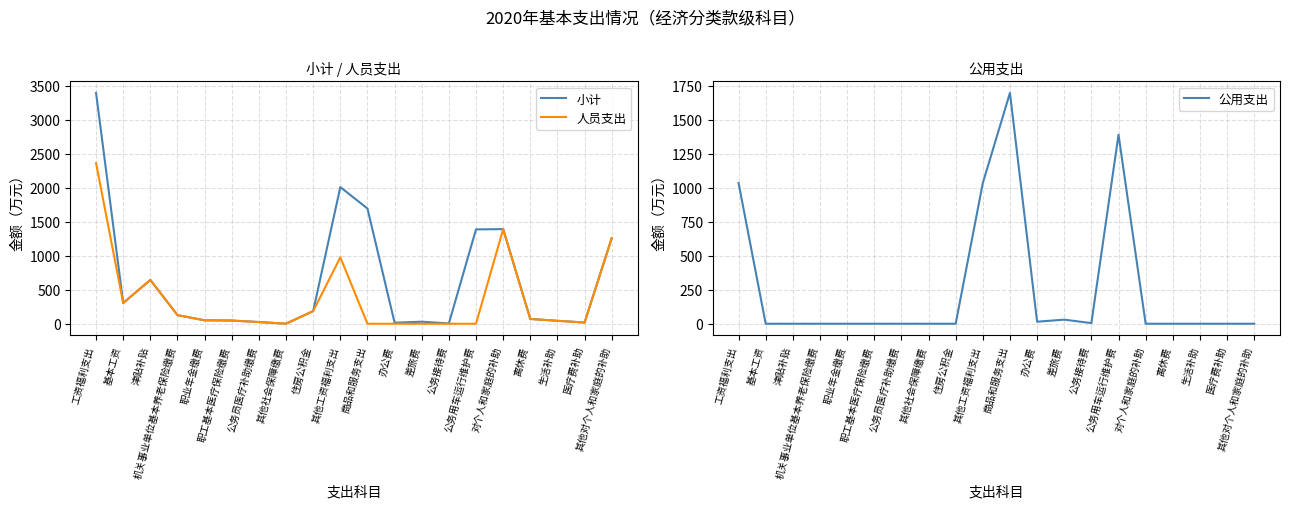

Does the chart have visible grid lines?

Yes